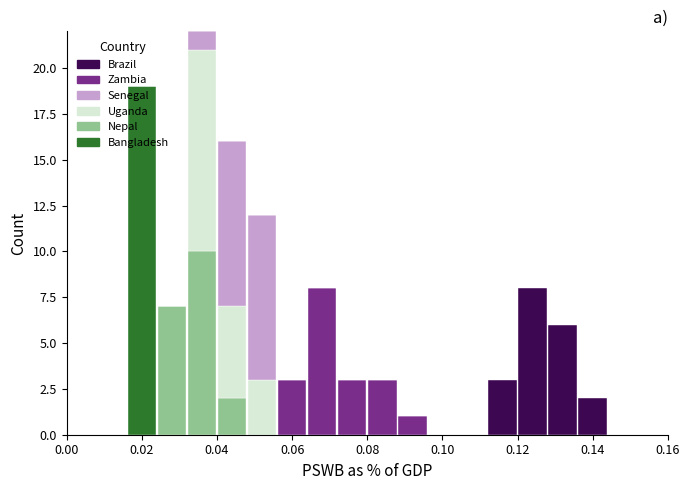

Which range on the x-axis has the tallest stacked bar (by total height)?

0.032 to 0.040